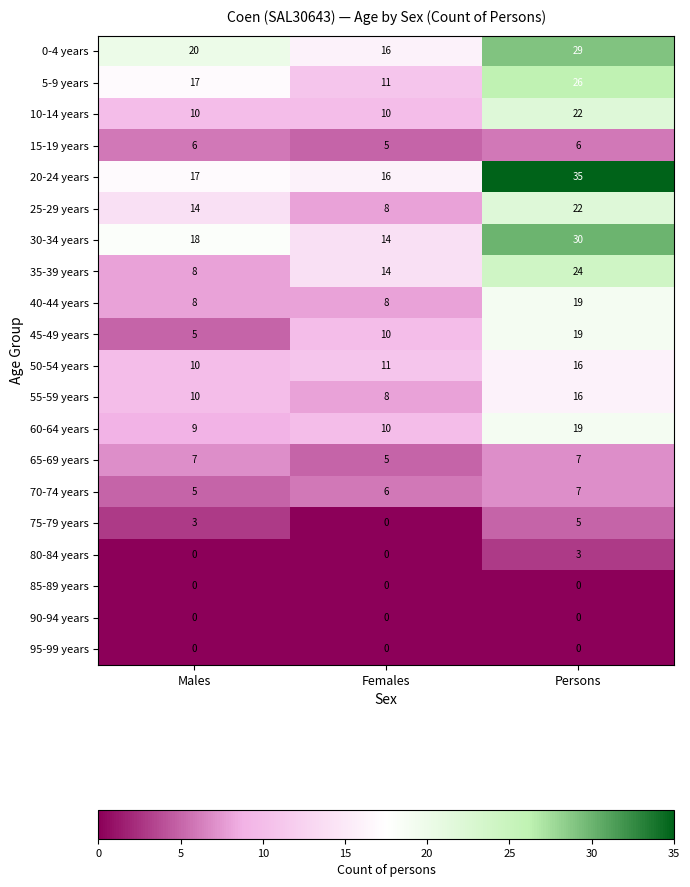

True or false: 0-4 years has a value of 16 at Females.

True